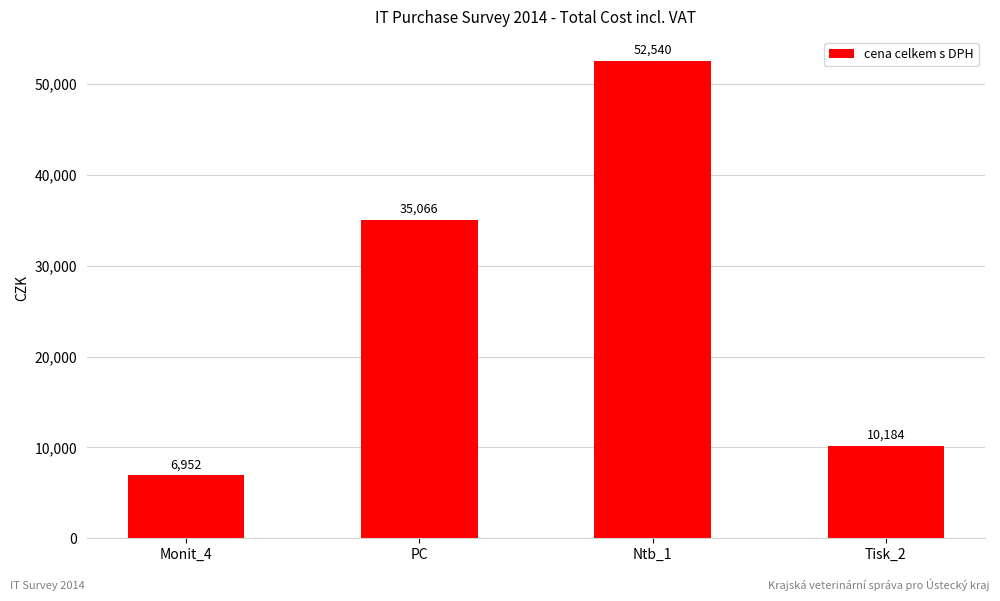

What is the sum of all values?

104742